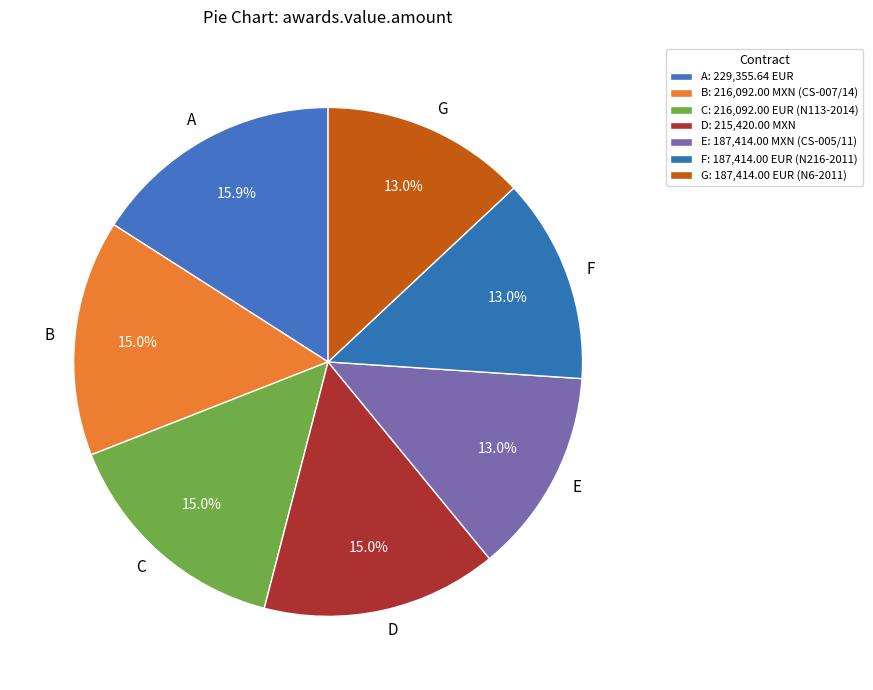

Which slice is the largest?

A: 229,355.64 EUR